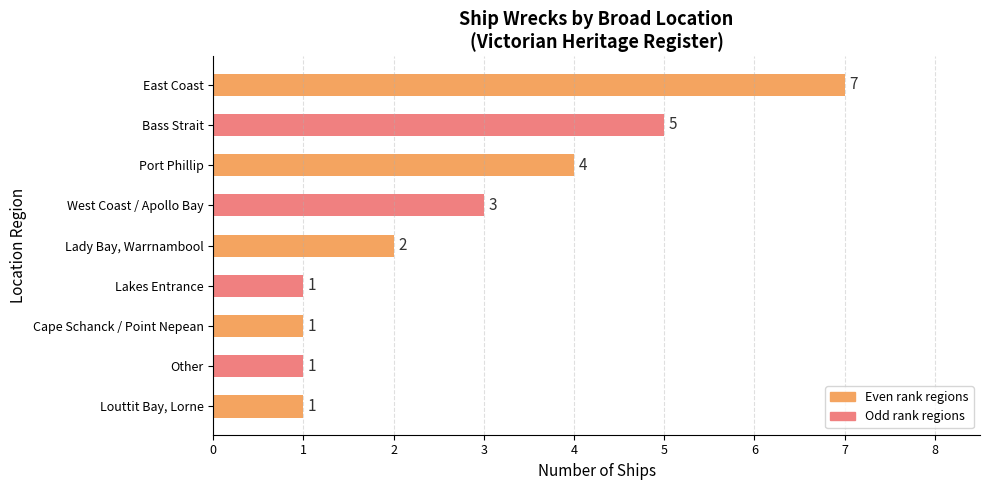

What is the difference between the maximum and minimum values?

6